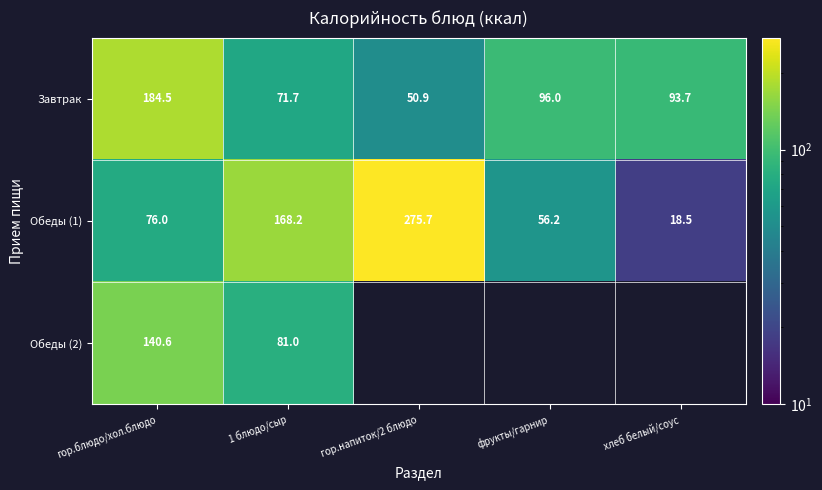

Which series has the largest range (max minus min)?

Обеды (1)